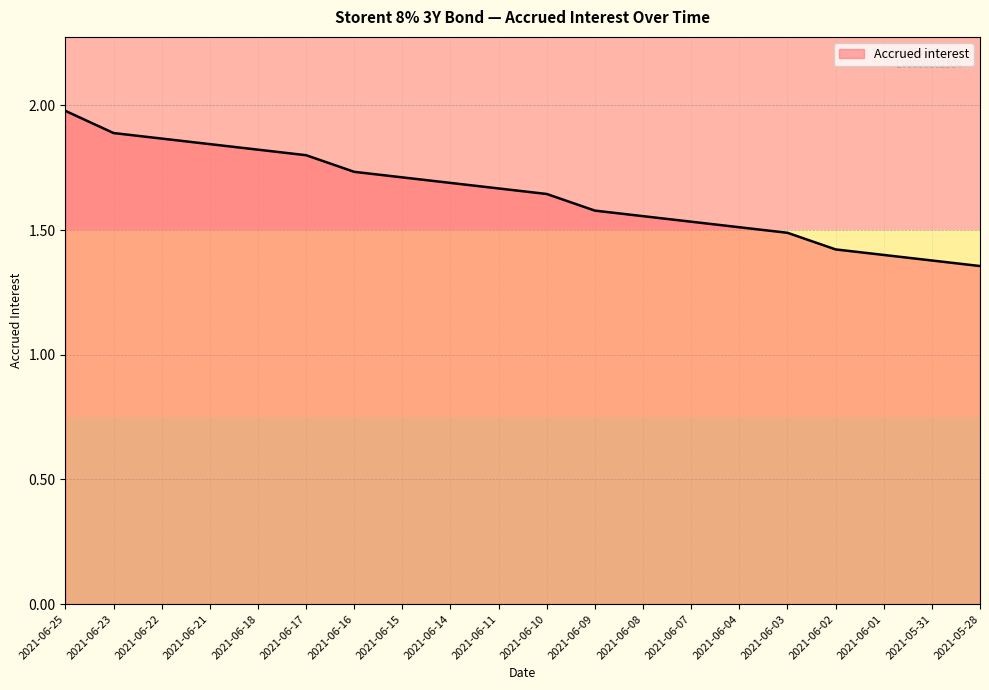

The chart shows a value of 2.8 at 2021-06-21. True or false?

False